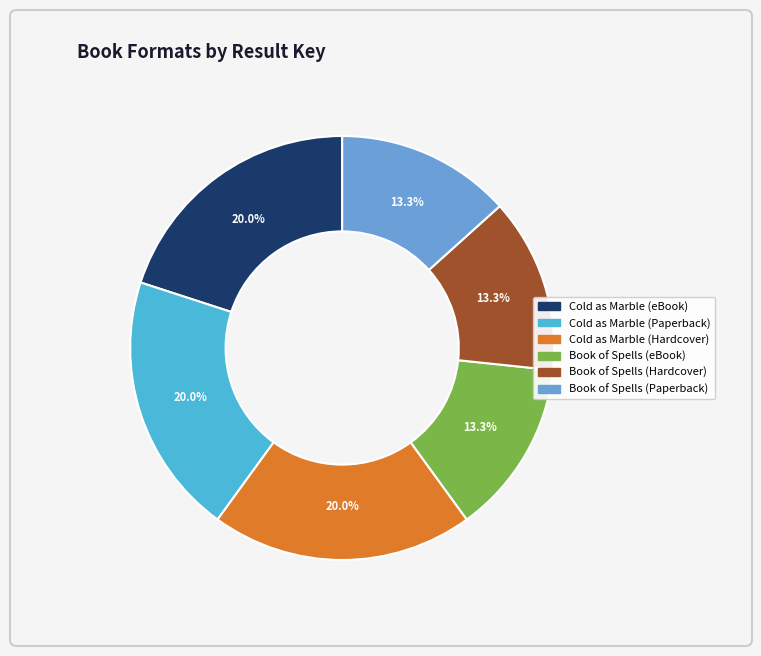

Between Cold as Marble (Paperback) and Book of Spells (eBook), which is larger?

Cold as Marble (Paperback)